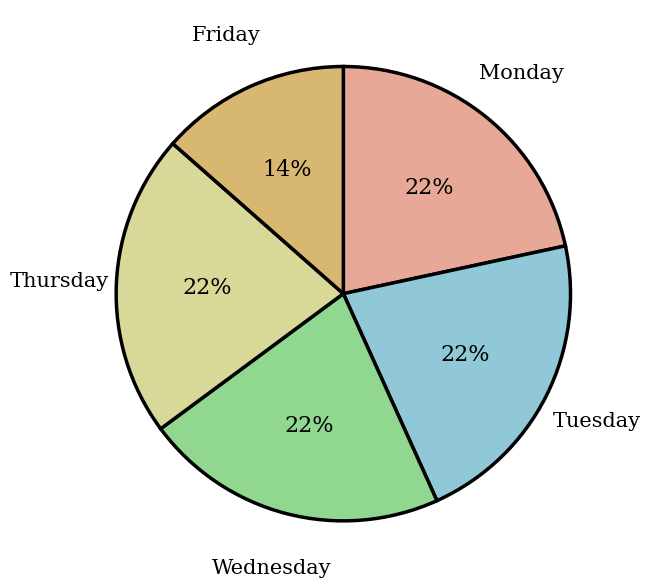

To the nearest percent, what is the average slice percentage?

20%